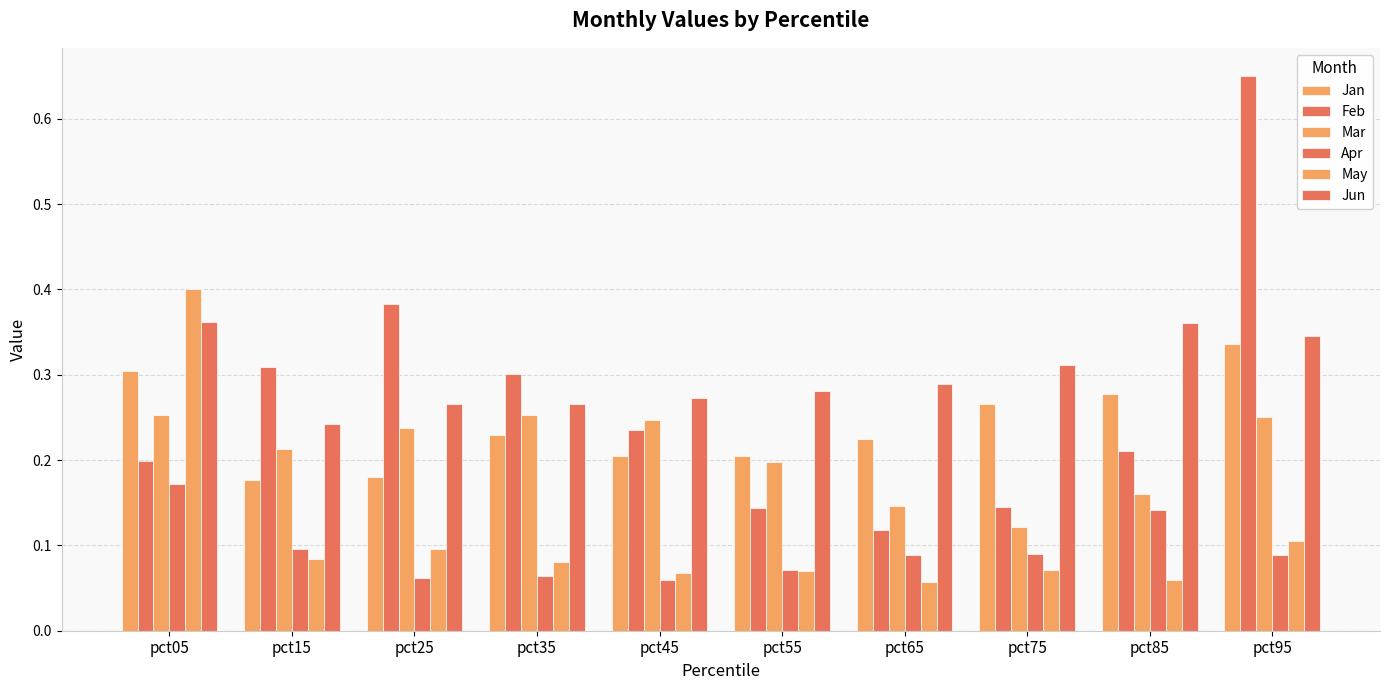

At how many categories does at least one series exceed 0?

10